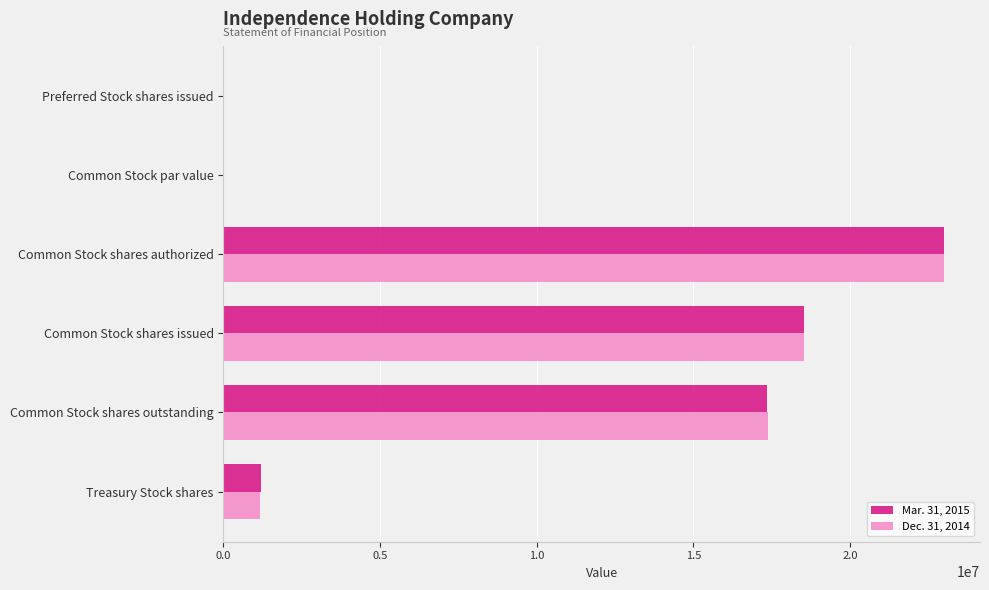

Count the number of categories in the chart.

6